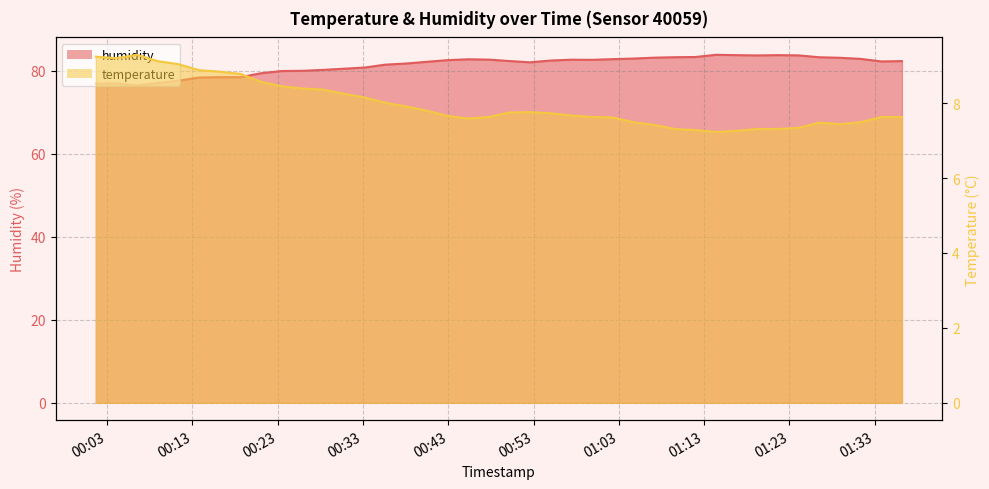

What is the difference between the humidity values at 2024-03-22T01:31:20 and 2024-03-22T00:25:56?

2.9